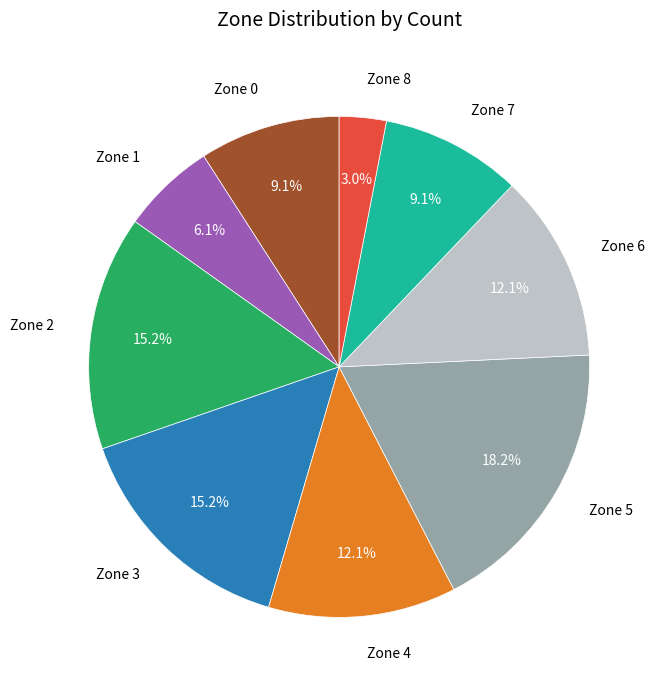

Which category has the smallest portion of the pie?

Zone 8